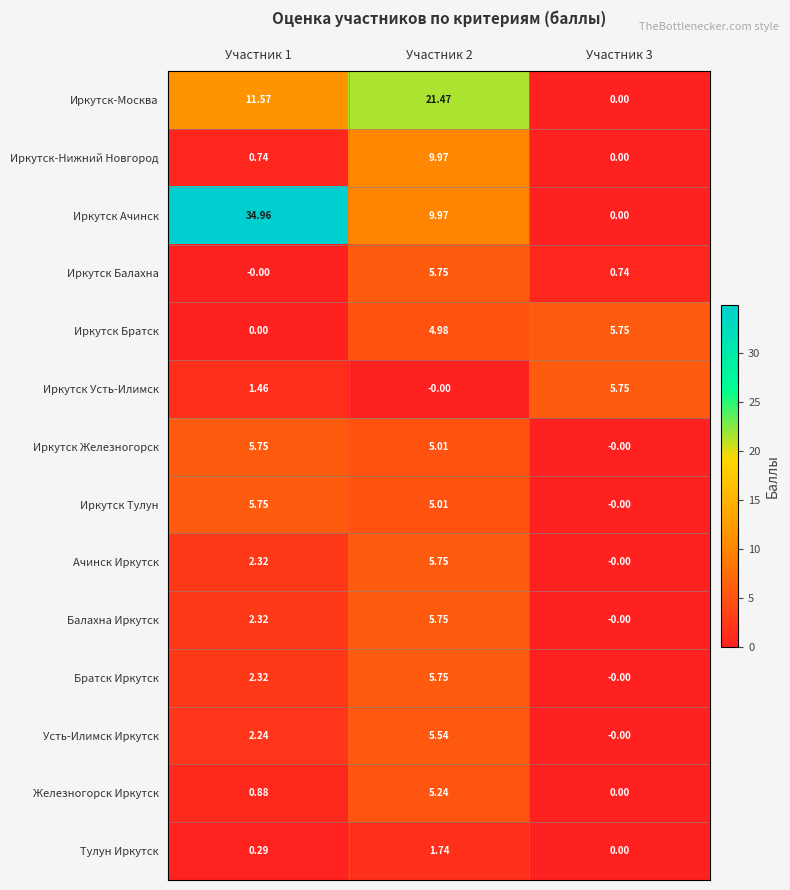

Which series has the widest spread of values?

Иркутск Ачинск